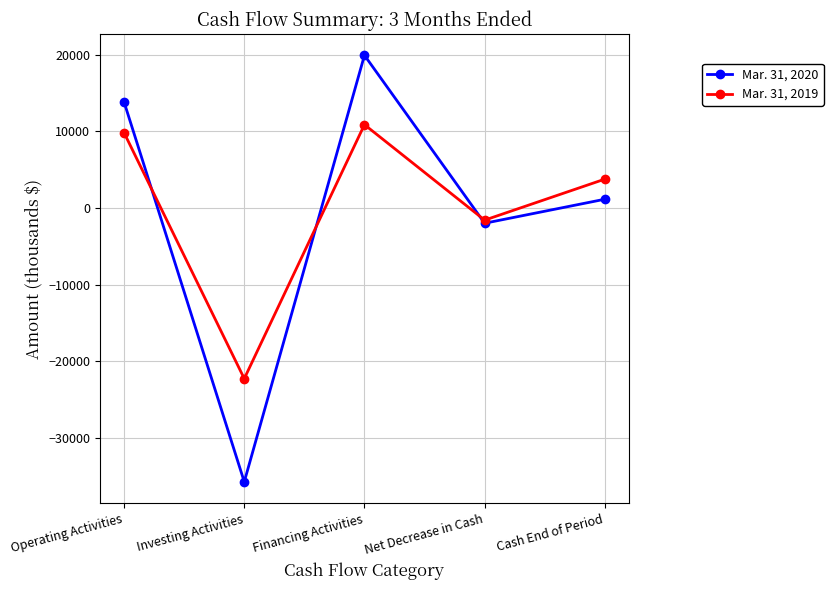

What is the sum of all Mar. 31, 2020 values?

-2848